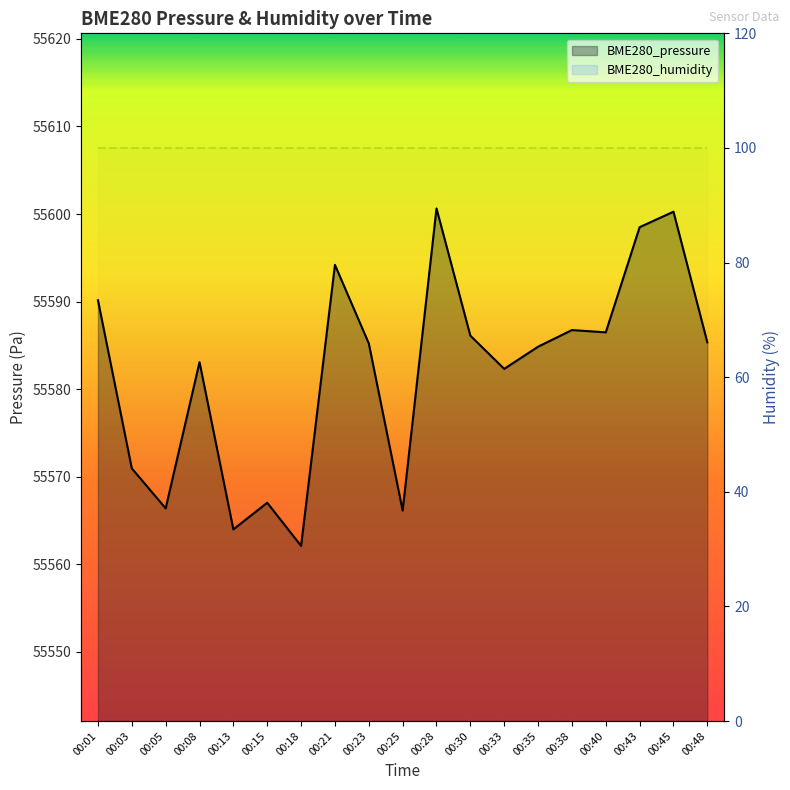

Does the chart display data point markers on the line(s)?

No